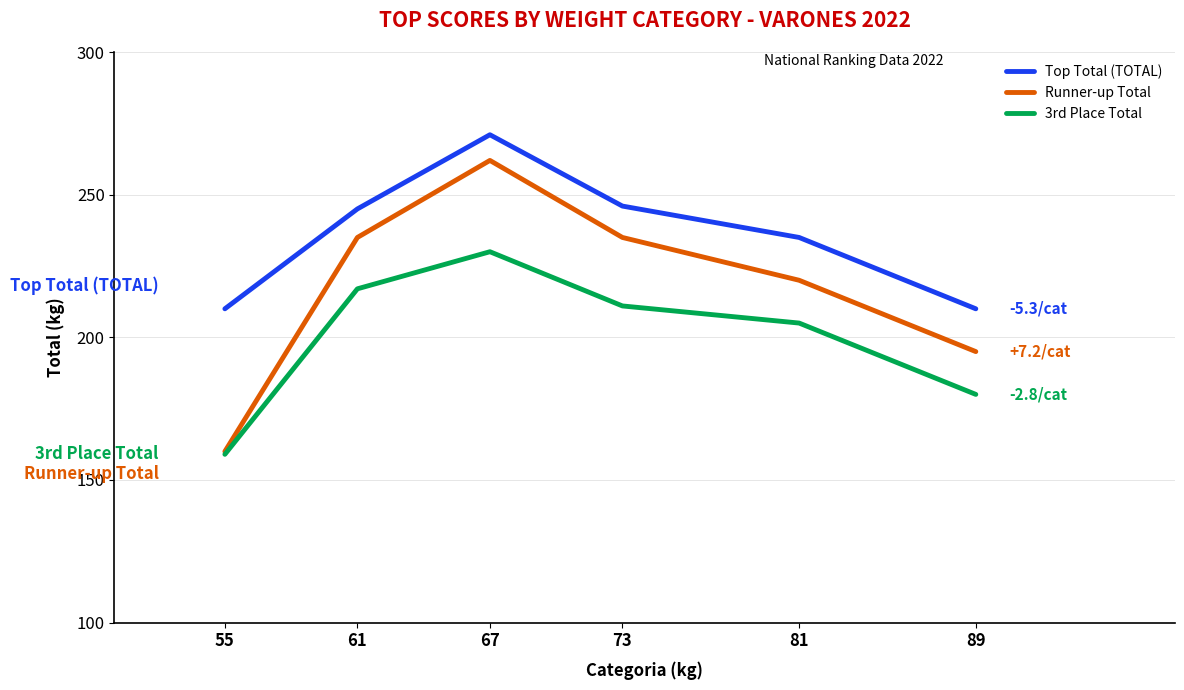

At how many categories does at least one series exceed 267?

1